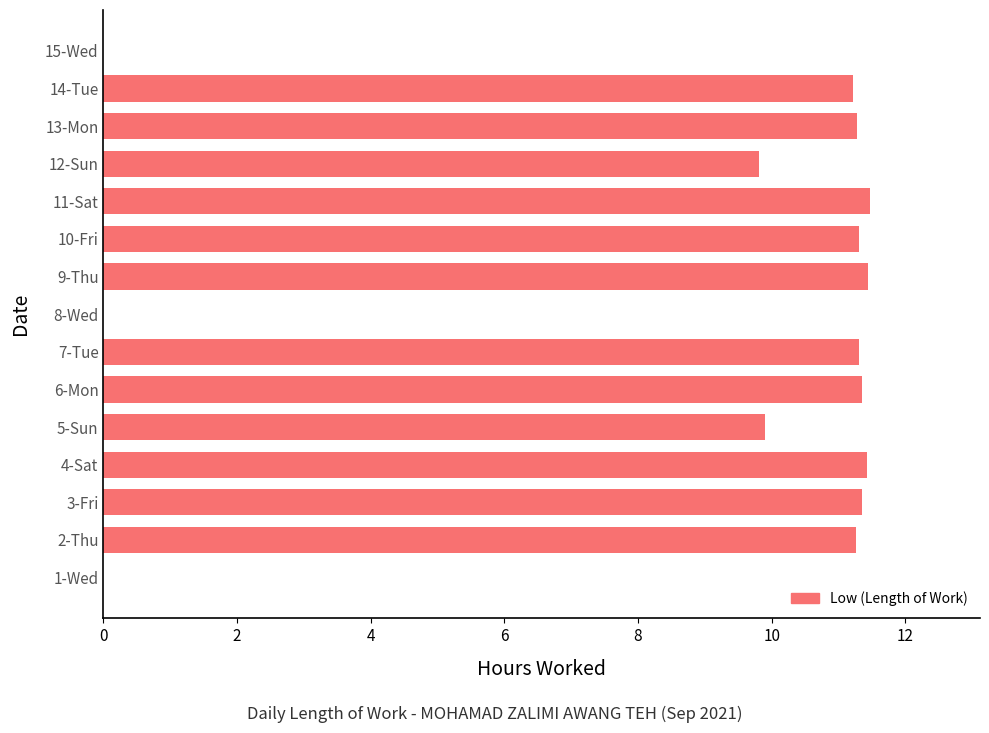

Between 10-Fri and 8-Wed, which is larger?

10-Fri